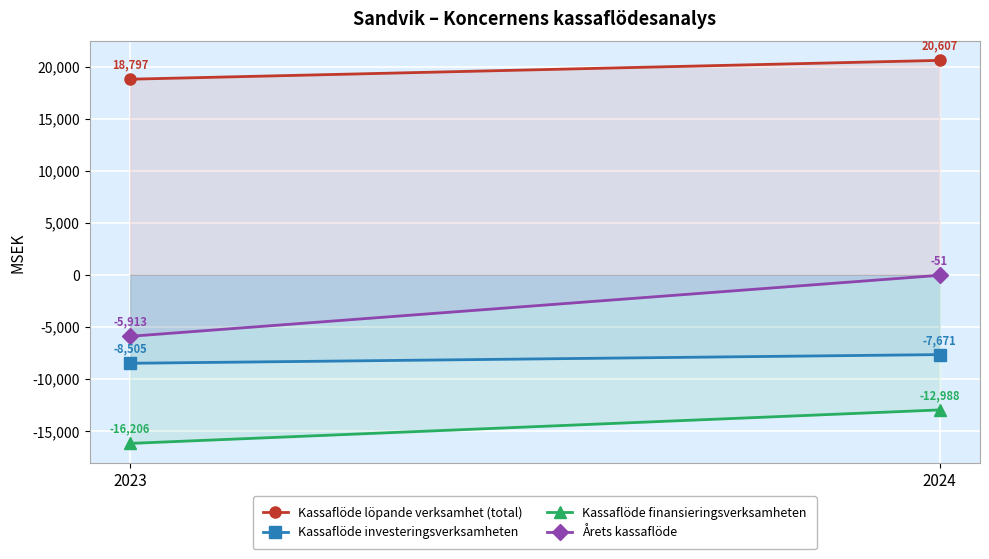

Count the Kassaflöde löpande verksamhet (total) values in the range 18797 to 20607.

2